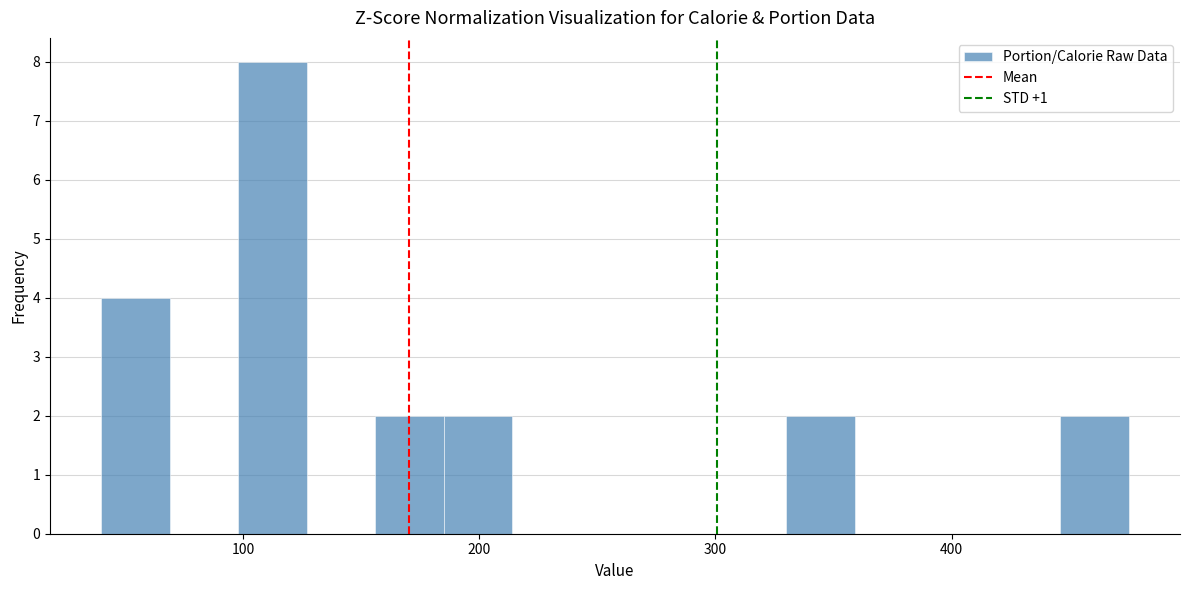

Read against the x-axis, roughly where is the centre of the tallest bar?

110